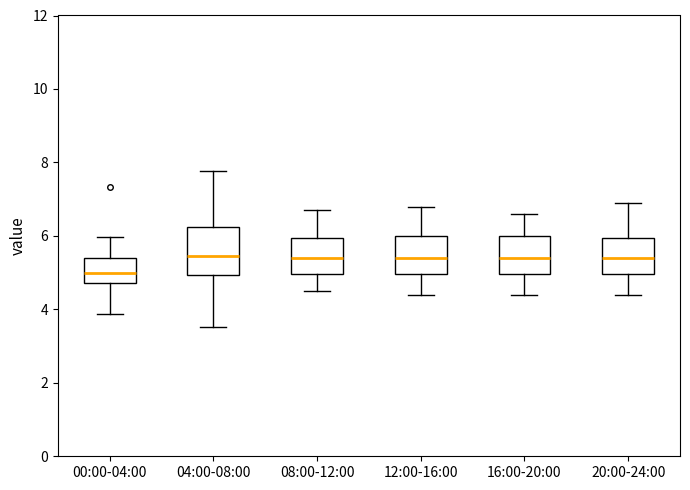

Reading left to right, transcribe this box plot: for each box, give where its median line is, the range the box spans, and where its two whiskers end, as read against the y-axis. The values are not printed on the chart, so give them approximately, as read against the axis.

00:00-04:00: median 5.0, box 4.8 to 5.4, whiskers 3.8 to 6.0
04:00-08:00: median 5.4, box 5.0 to 6.2, whiskers 3.6 to 7.8
08:00-12:00: median 5.4, box 5.0 to 6.0, whiskers 4.6 to 6.8
12:00-16:00: median 5.4, box 5.0 to 6.0, whiskers 4.4 to 6.8
16:00-20:00: median 5.4, box 5.0 to 6.0, whiskers 4.4 to 6.6
20:00-24:00: median 5.4, box 5.0 to 6.0, whiskers 4.4 to 7.0